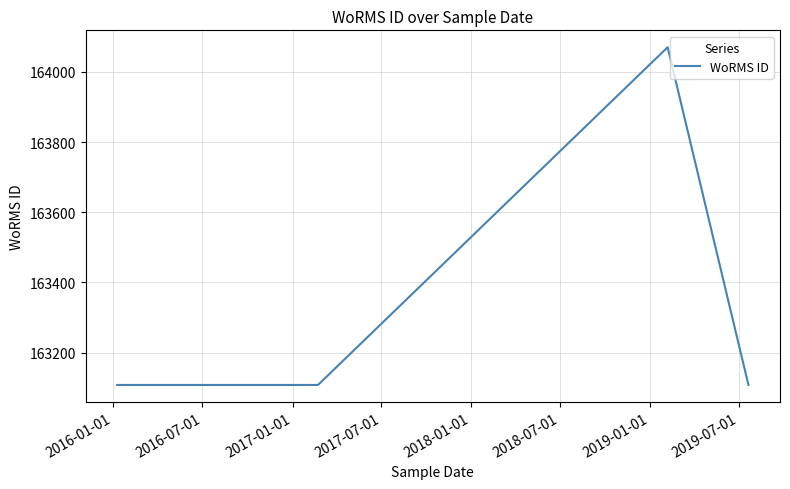

What is the maximum value shown in the chart?

164070